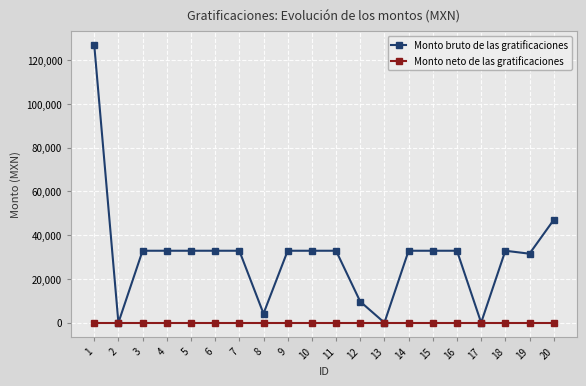

Rank the series at 18 from lowest to highest value.

Monto neto de las gratificaciones, Monto bruto de las gratificaciones